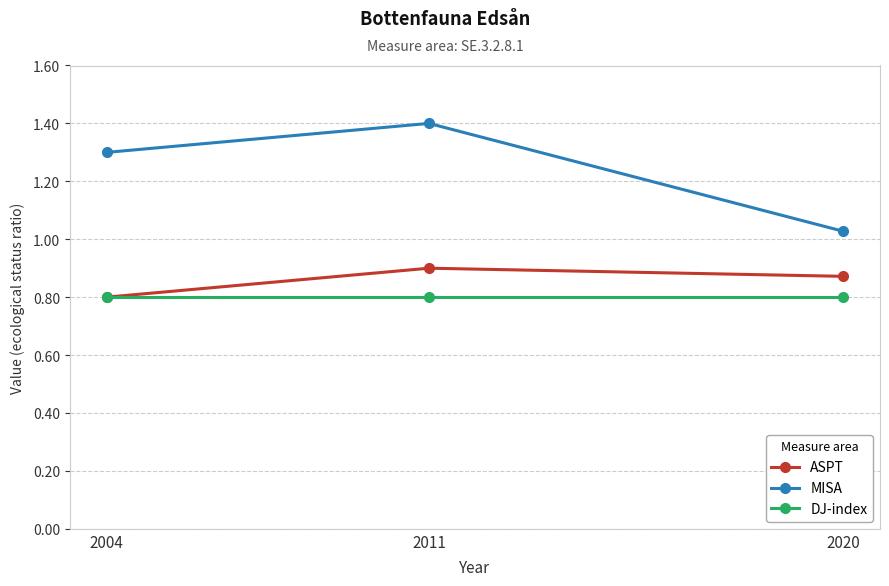

How many ASPT values are between 0 and 1?

3